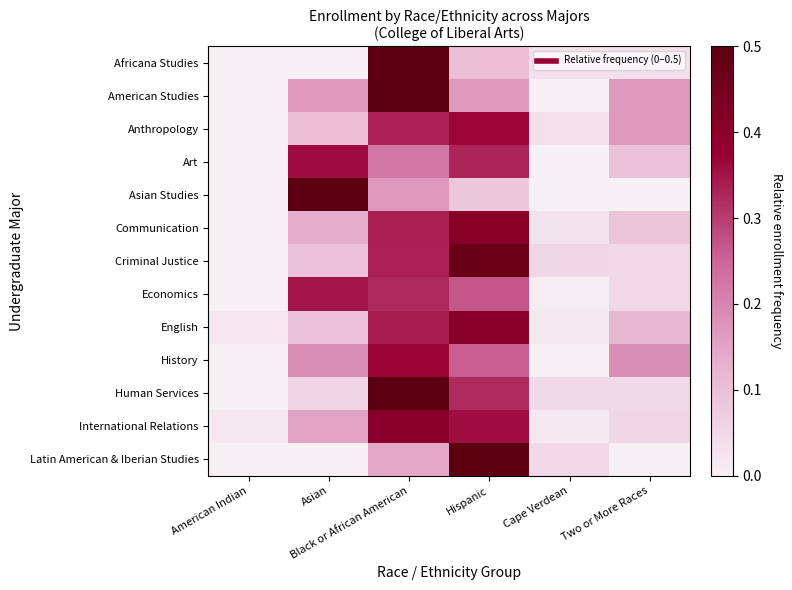

How many series are shown in this chart?

13